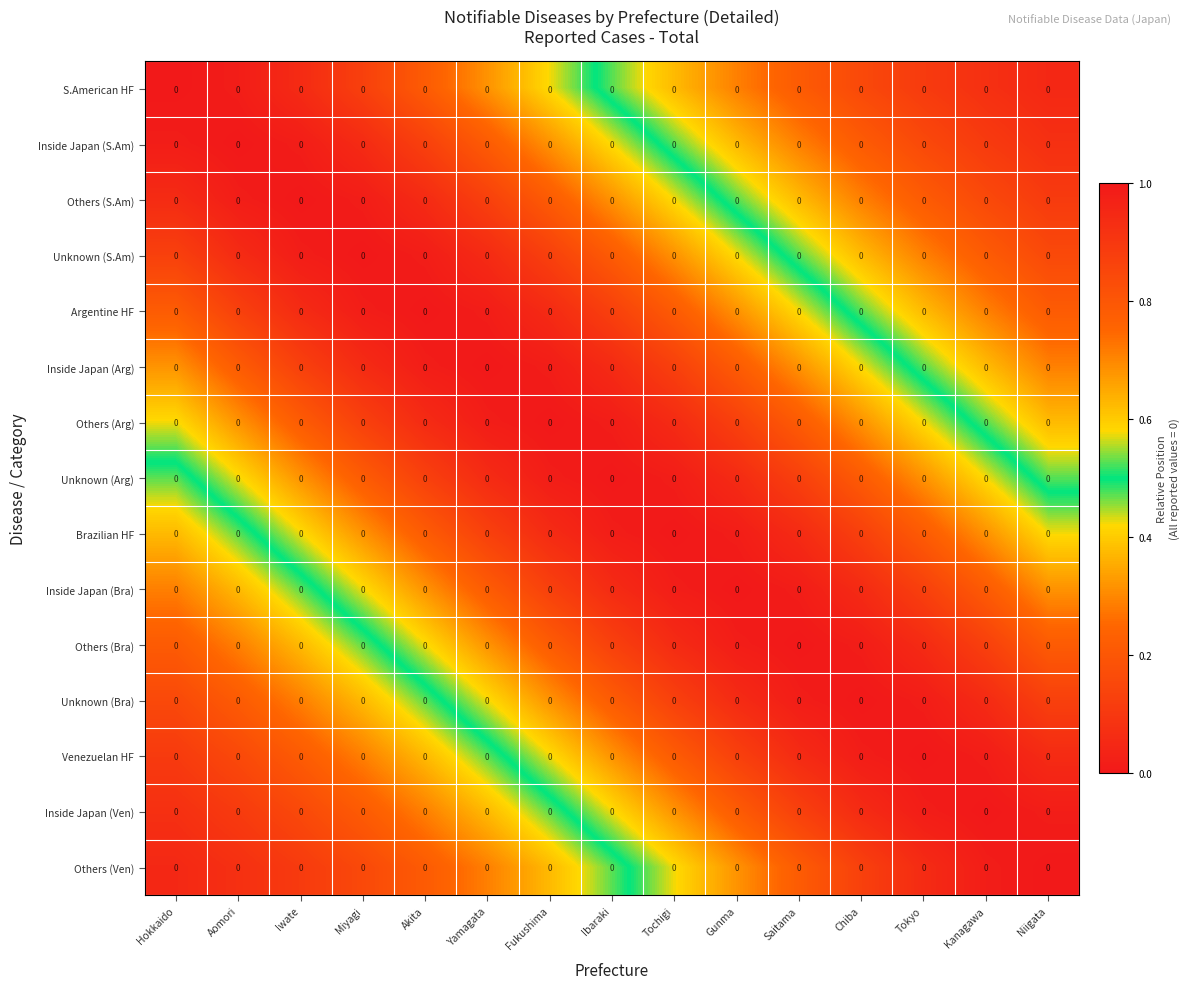

Which series has the largest range (max minus min)?

S.American HF